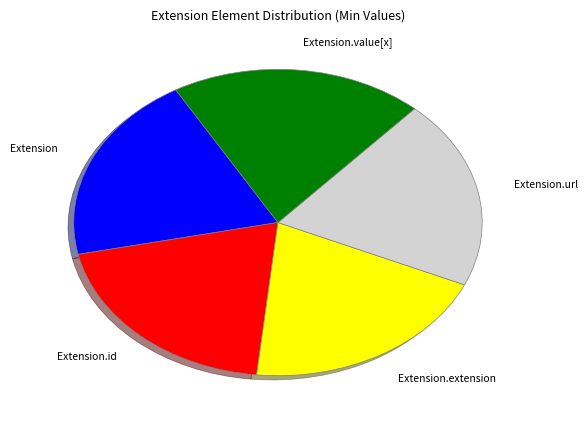

Is the sum of Extension.url and Extension.value[x] greater than half?

No